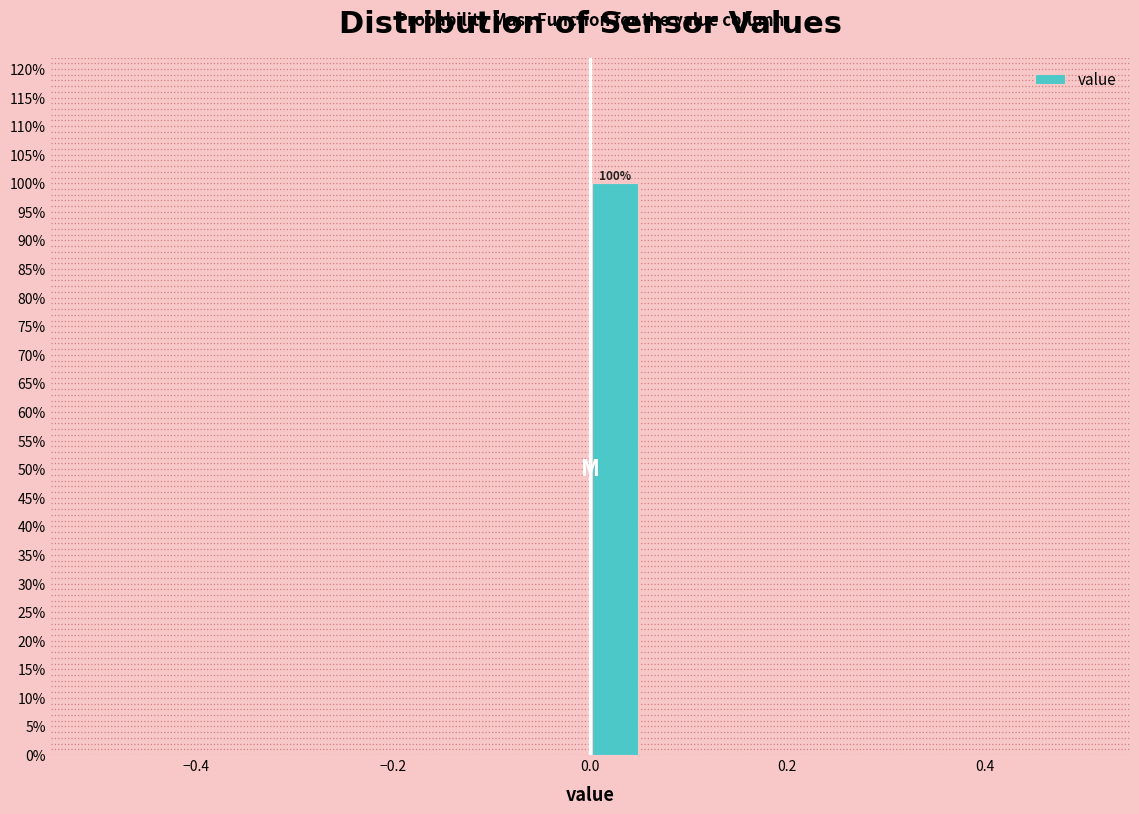

Read against the x-axis, roughly where is the centre of the tallest bar?

0.02